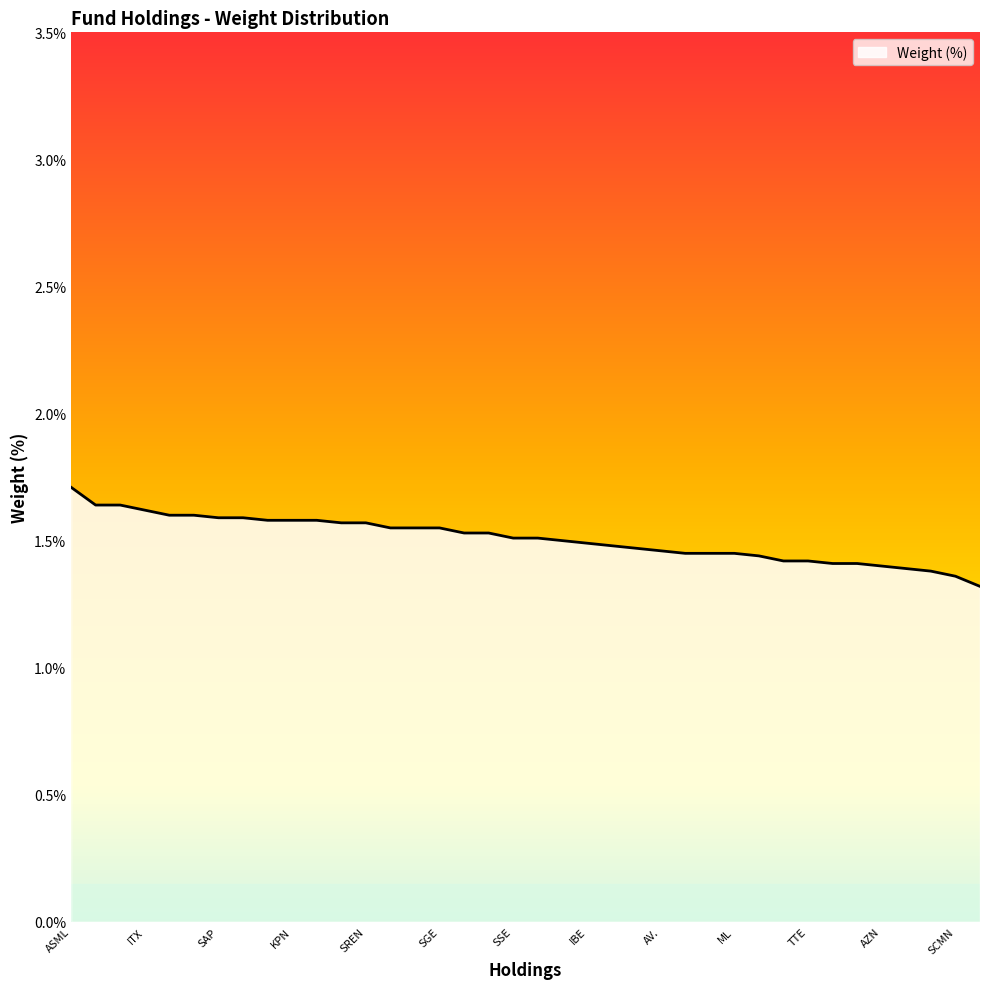

How many lines are shown in the chart?

1